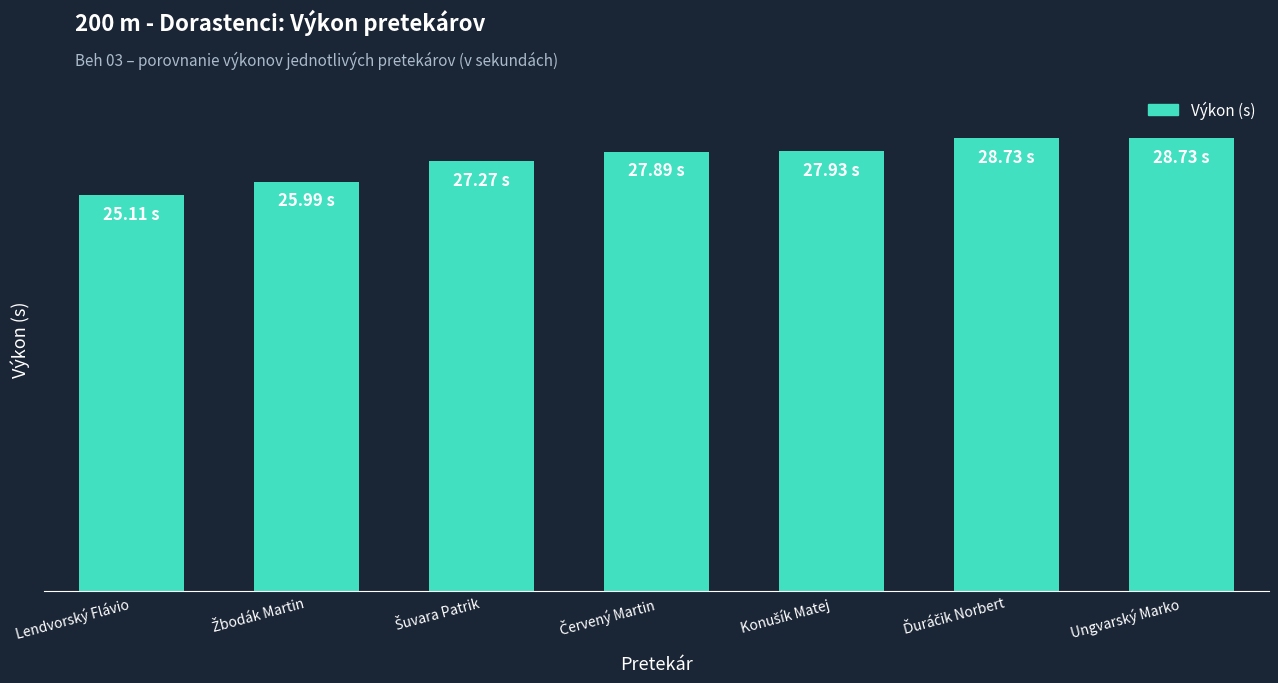

Which label corresponds to the smallest value in the chart?

Lendvorský Flávio